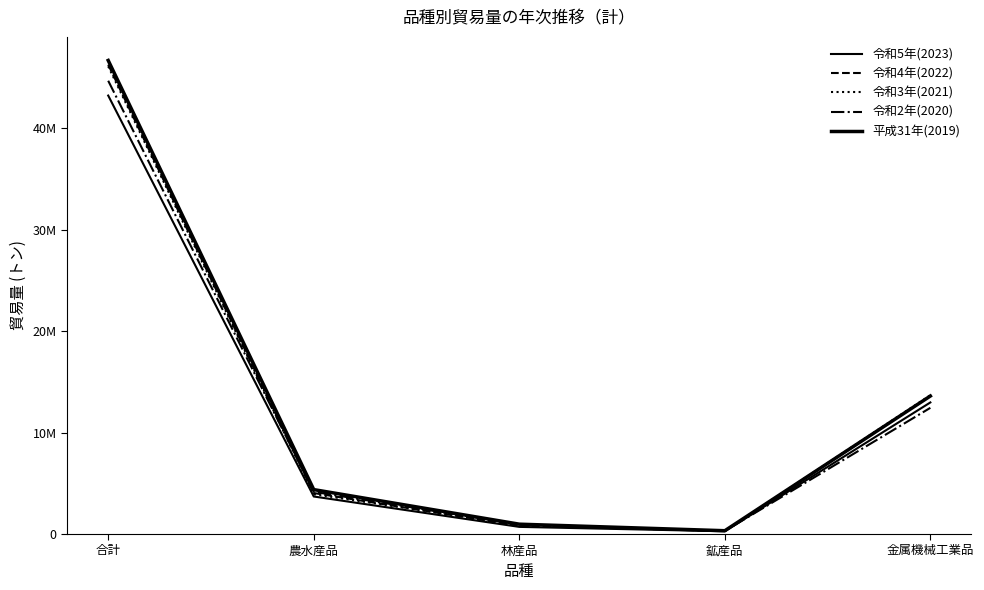

Does the chart have visible grid lines?

No